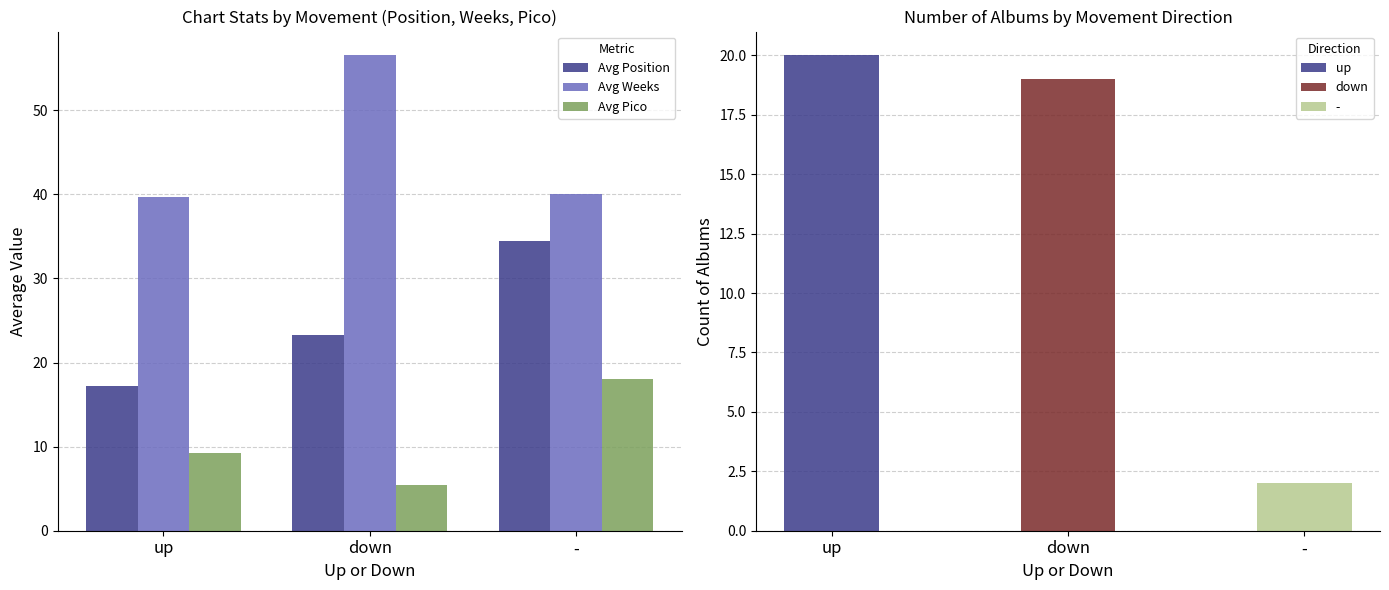

What is the sum of all Avg Position values?

74.9